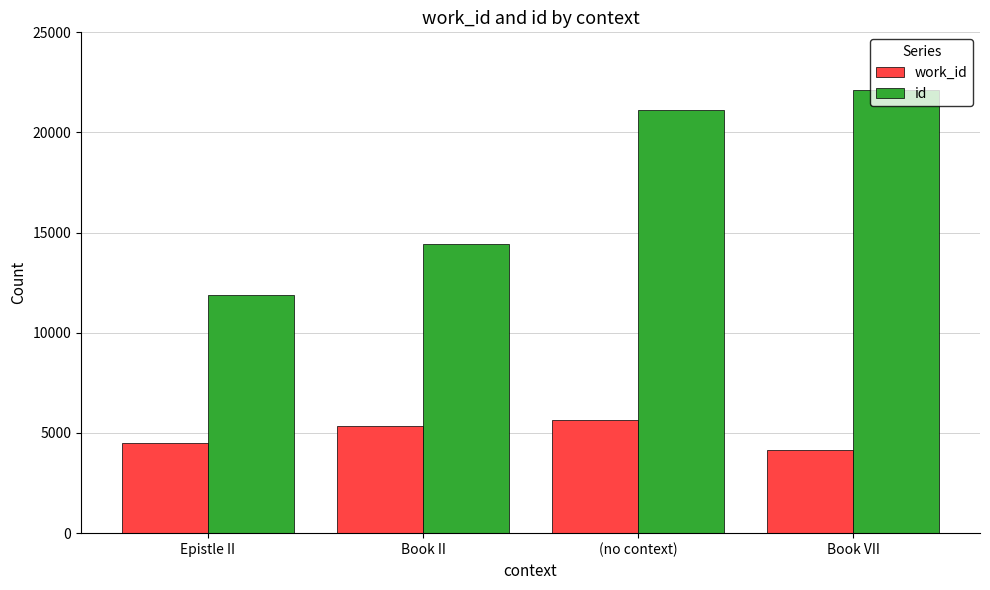

Rank the series by their maximum value, from lowest to highest.

work_id, id